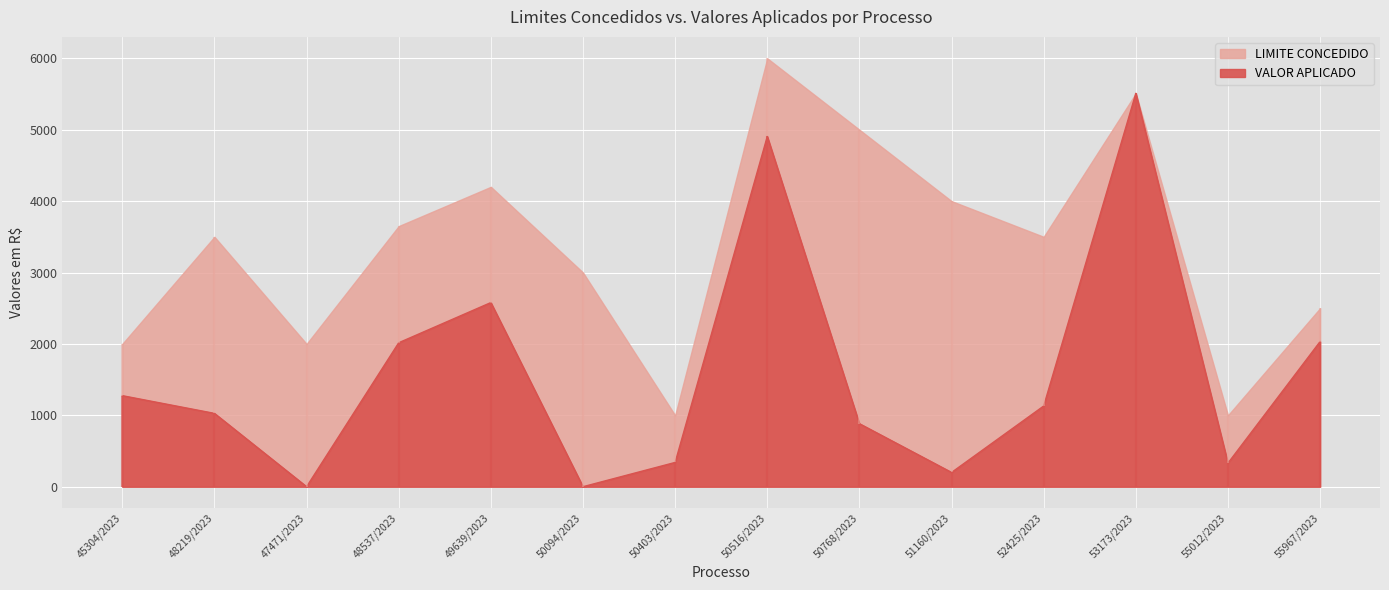

At which category is the sum across all series the highest?

53173/2023